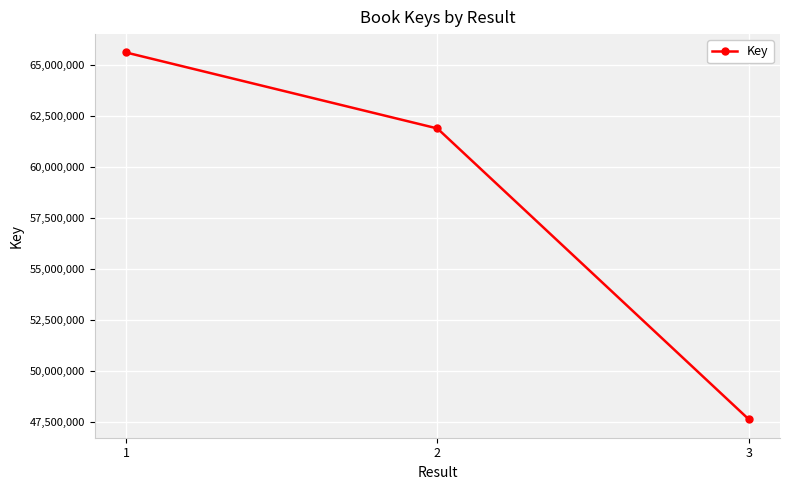

Which label corresponds to the smallest value in the chart?

3